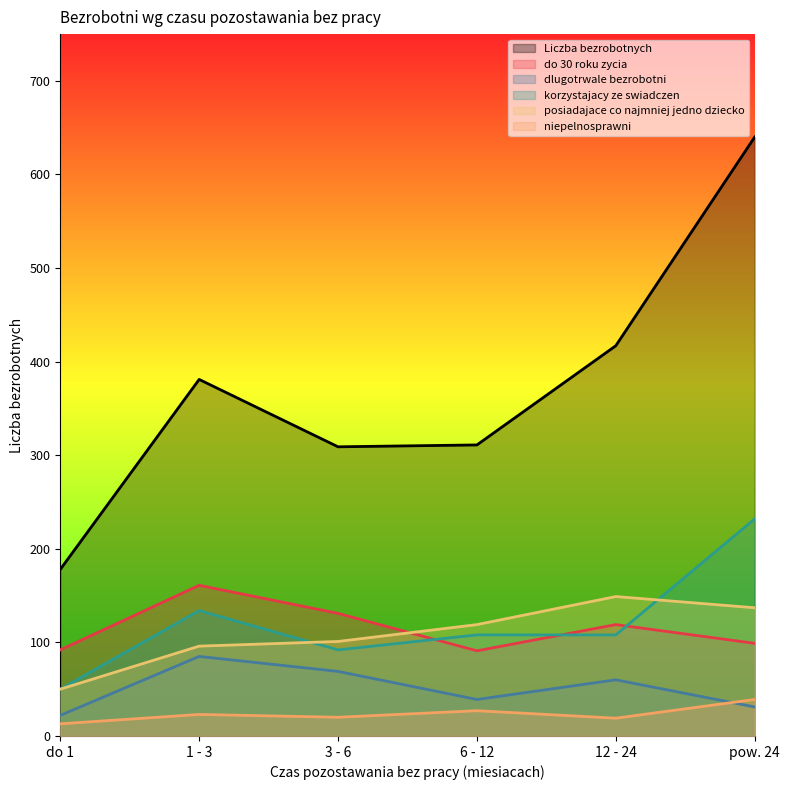

At which category is the sum across all series the highest?

pow. 24